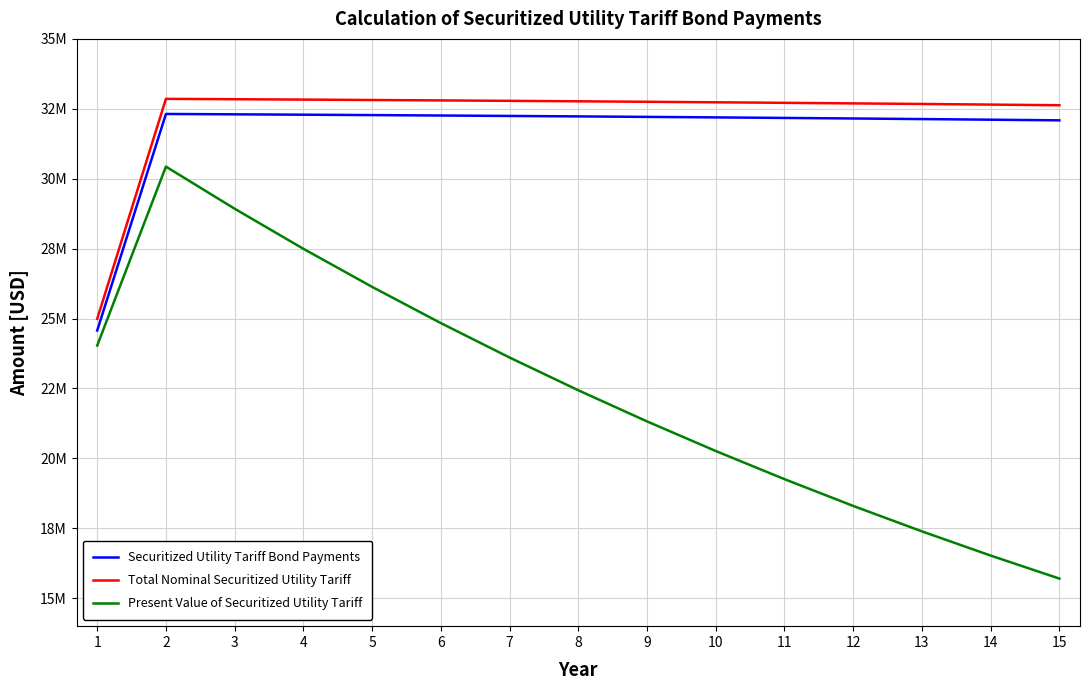

What are all the series names shown in the legend?

Securitized Utility Tariff Bond Payments, Total Nominal Securitized Utility Tariff, Present Value of Securitized Utility Tariff